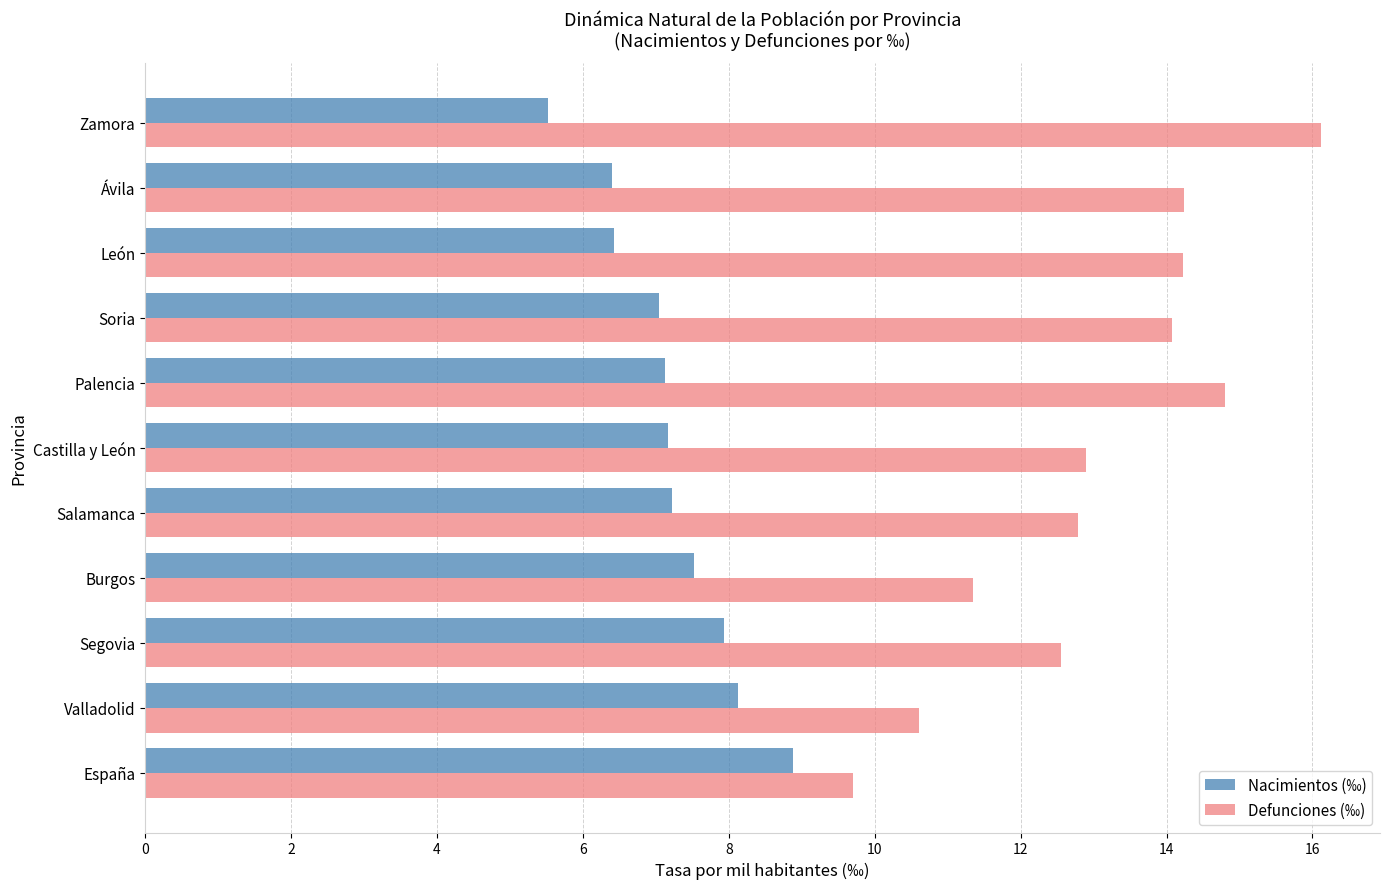

Which label corresponds to the largest value in the chart?

Zamora